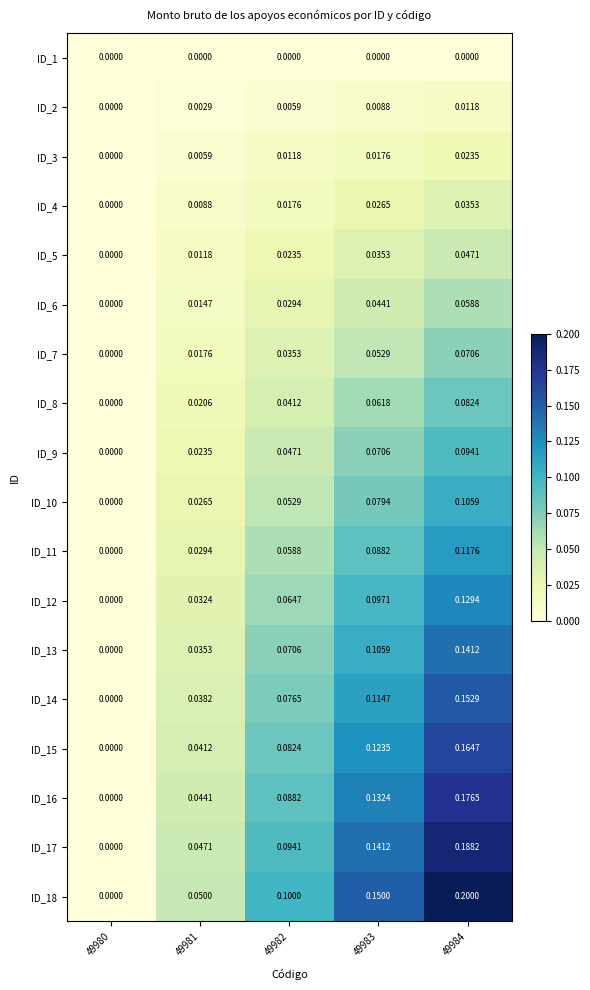

Is the value of ID_1 at 49983 greater than the value of ID_18 at 49982?

No